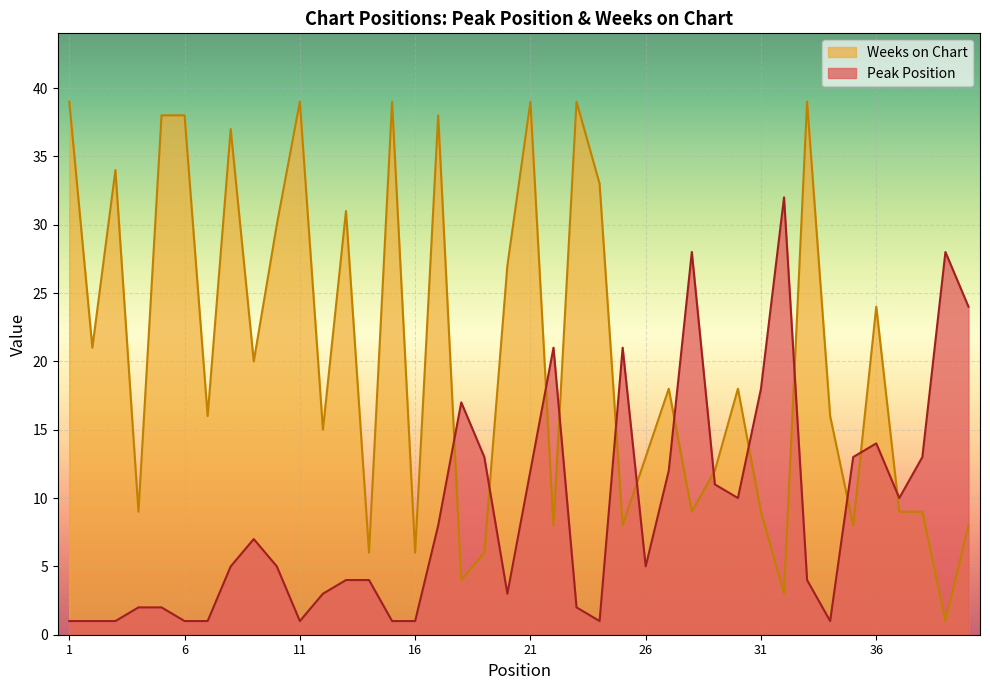

The Peak Position series shows 1 at 16. True or false?

True